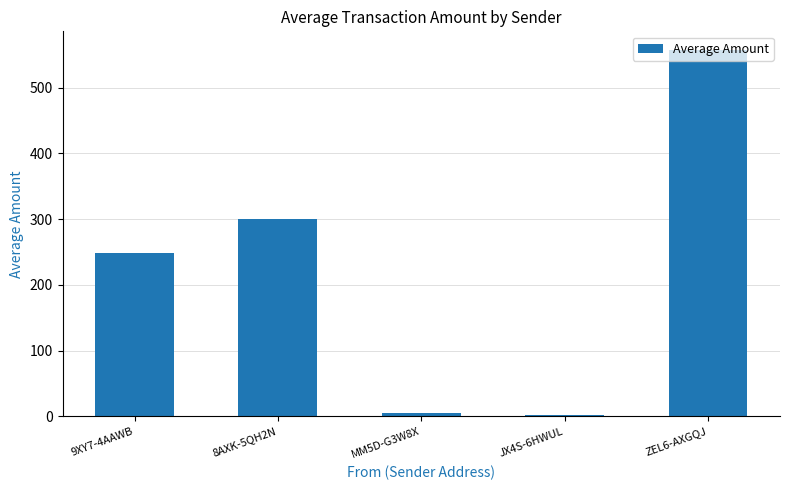

How many data points are above 248?

3